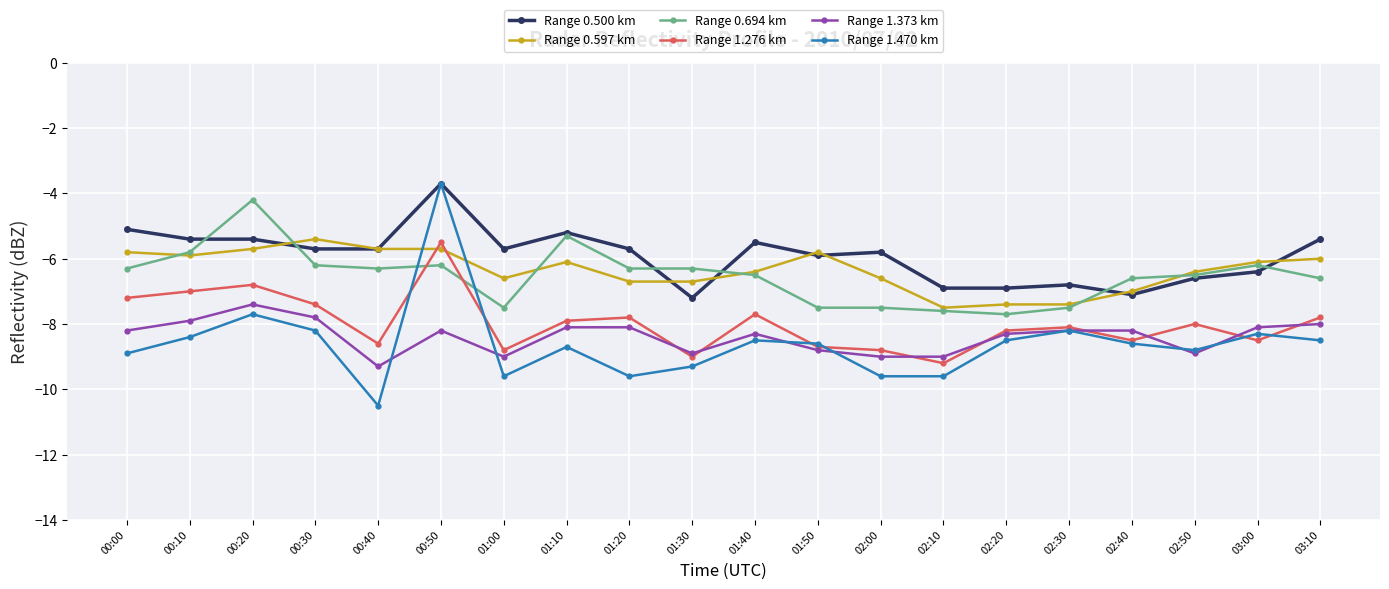

Reading left to right, what are all the values shown in this chart?

Range 0.500 km: 00:00=-5.1	00:10=-5.4	00:20=-5.4	00:30=-5.7	00:40=-5.7	00:50=-3.7	01:00=-5.7	01:10=-5.2	01:20=-5.7	01:30=-7.2	01:40=-5.5	01:50=-5.9	02:00=-5.8	02:10=-6.9	02:20=-6.9	02:30=-6.8	02:40=-7.1	02:50=-6.6	03:00=-6.4	03:10=-5.4
Range 0.597 km: 00:00=-5.8	00:10=-5.9	00:20=-5.7	00:30=-5.4	00:40=-5.7	00:50=-5.7	01:00=-6.6	01:10=-6.1	01:20=-6.7	01:30=-6.7	01:40=-6.4	01:50=-5.8	02:00=-6.6	02:10=-7.5	02:20=-7.4	02:30=-7.4	02:40=-7.0	02:50=-6.4	03:00=-6.1	03:10=-6.0
Range 0.694 km: 00:00=-6.3	00:10=-5.8	00:20=-4.2	00:30=-6.2	00:40=-6.3	00:50=-6.2	01:00=-7.5	01:10=-5.3	01:20=-6.3	01:30=-6.3	01:40=-6.5	01:50=-7.5	02:00=-7.5	02:10=-7.6	02:20=-7.7	02:30=-7.5	02:40=-6.6	02:50=-6.5	03:00=-6.2	03:10=-6.6
Range 1.276 km: 00:00=-7.2	00:10=-7.0	00:20=-6.8	00:30=-7.4	00:40=-8.6	00:50=-5.5	01:00=-8.8	01:10=-7.9	01:20=-7.8	01:30=-9.0	01:40=-7.7	01:50=-8.7	02:00=-8.8	02:10=-9.2	02:20=-8.2	02:30=-8.1	02:40=-8.5	02:50=-8.0	03:00=-8.5	03:10=-7.8
Range 1.373 km: 00:00=-8.2	00:10=-7.9	00:20=-7.4	00:30=-7.8	00:40=-9.3	00:50=-8.2	01:00=-9.0	01:10=-8.1	01:20=-8.1	01:30=-8.9	01:40=-8.3	01:50=-8.8	02:00=-9.0	02:10=-9.0	02:20=-8.3	02:30=-8.2	02:40=-8.2	02:50=-8.9	03:00=-8.1	03:10=-8.0
Range 1.470 km: 00:00=-8.9	00:10=-8.4	00:20=-7.7	00:30=-8.2	00:40=-10.5	00:50=-3.7	01:00=-9.6	01:10=-8.7	01:20=-9.6	01:30=-9.3	01:40=-8.5	01:50=-8.6	02:00=-9.6	02:10=-9.6	02:20=-8.5	02:30=-8.2	02:40=-8.6	02:50=-8.8	03:00=-8.3	03:10=-8.5